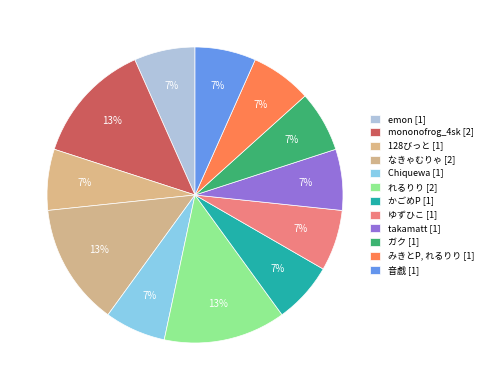

How many segments does this pie chart have?

12